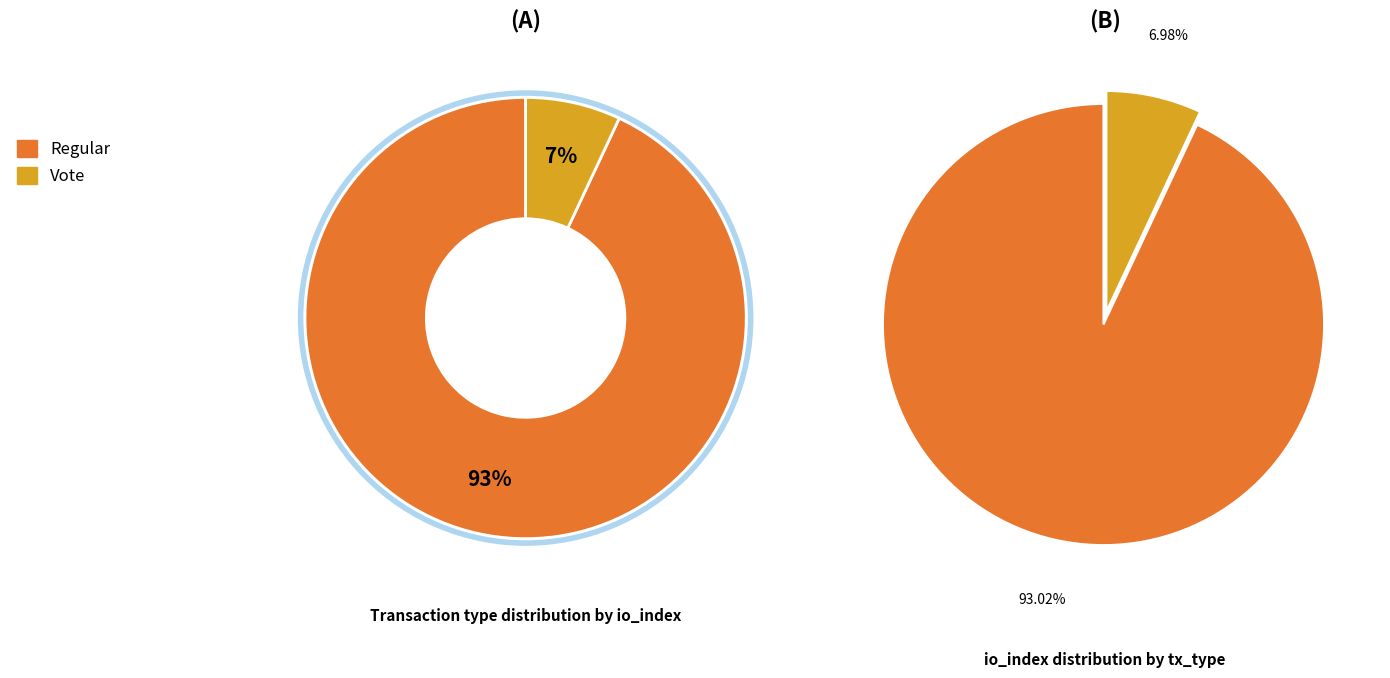

Which category has the smallest portion of the pie?

Vote (io_index=3)